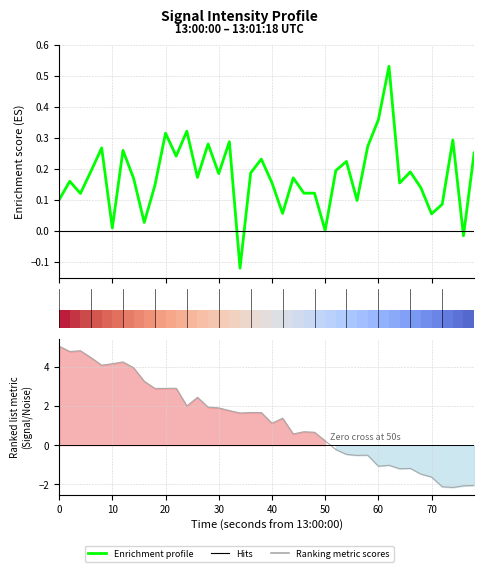

True or false: Enrichment profile has more than 2 points higher than both neighbors.

True